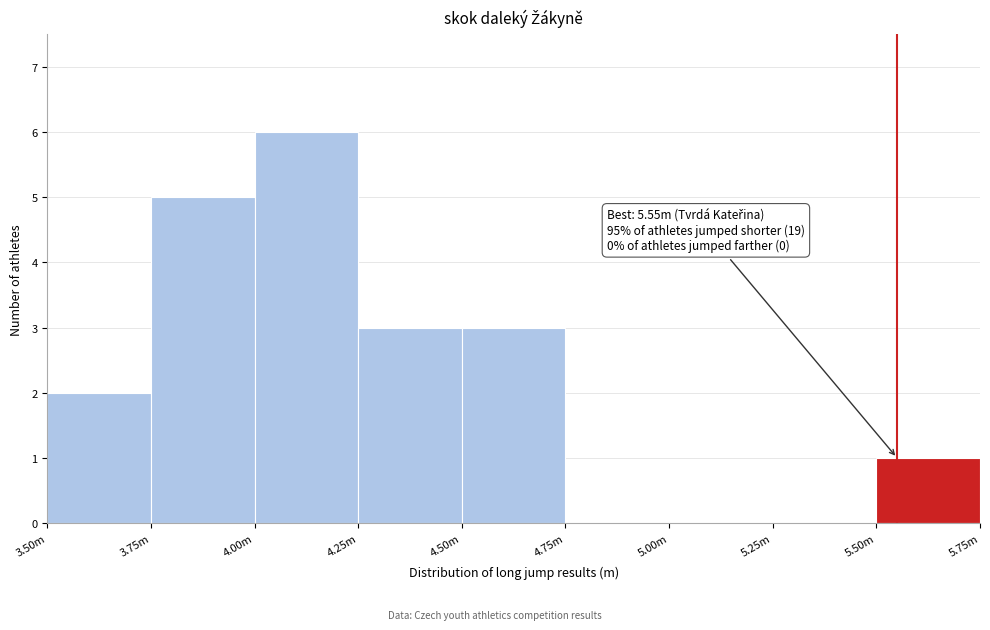

Reading right to left, what are all the values shown in this chart?

5.50m=1	5.25m=0	5.00m=0	4.75m=0	4.50m=3	4.25m=3	4.00m=6	3.75m=5	3.50m=2